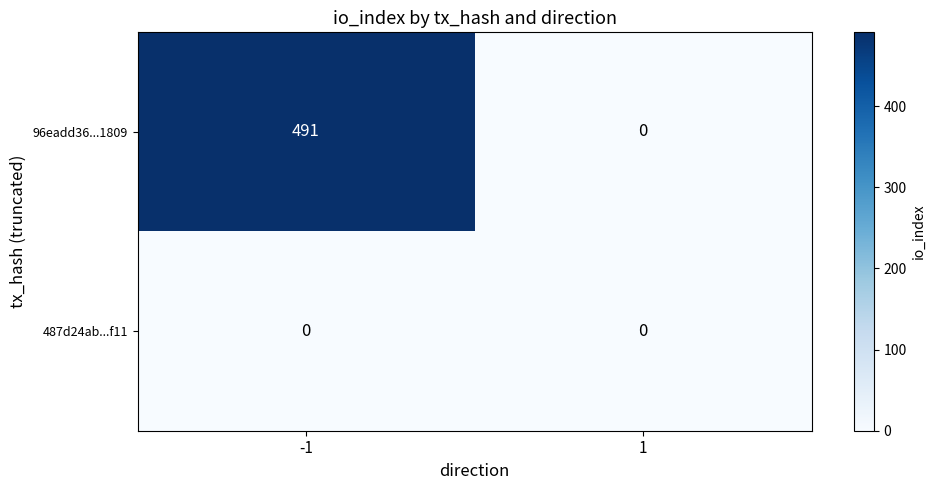

Rank the series by their average value, from lowest to highest.

487d24ab...f11, 96eadd36...1809